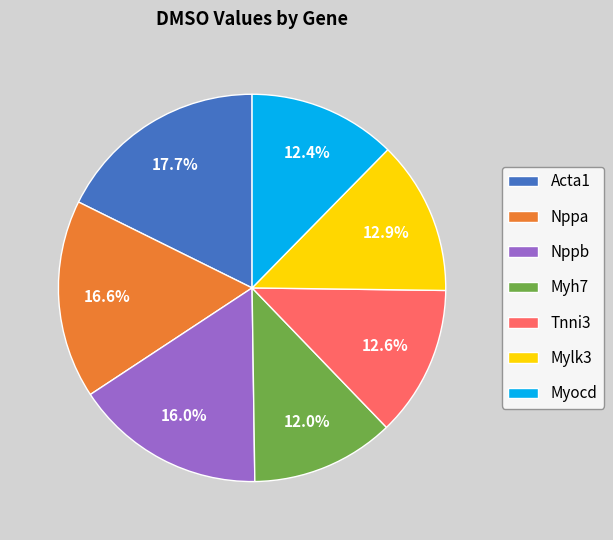

What is the ratio of the value at Nppb to the value at Acta1?

0.9